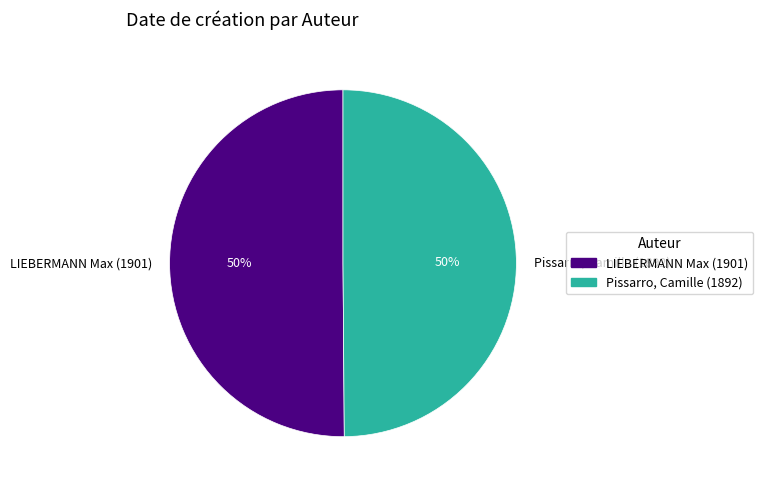

What is the ratio of the value at Pissarro, Camille (1892) to the value at LIEBERMANN Max (1901)?

1.0